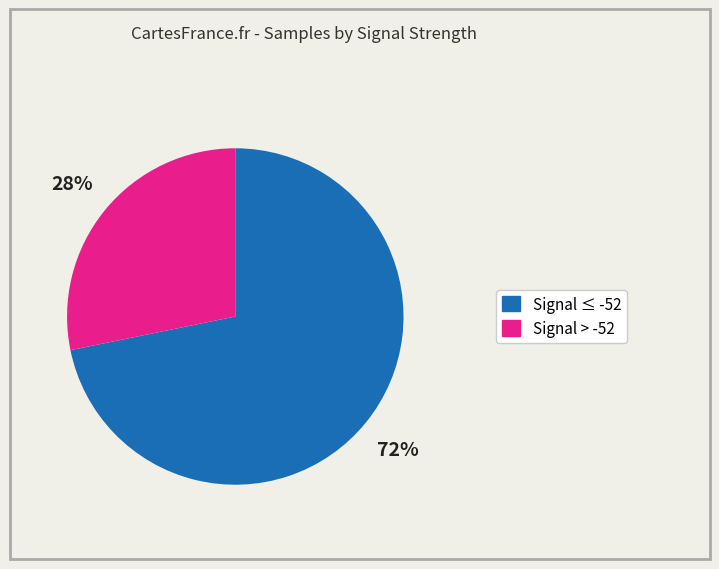

To the nearest percent, what is the difference between the largest and smallest slice percentages?

44%